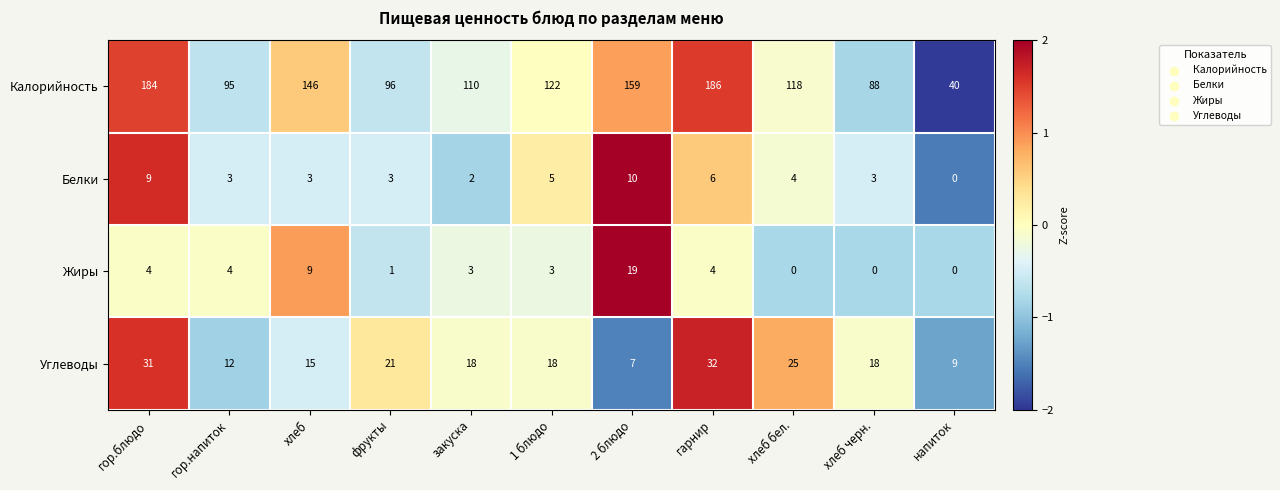

At which label does Белки reach its minimum?

напиток